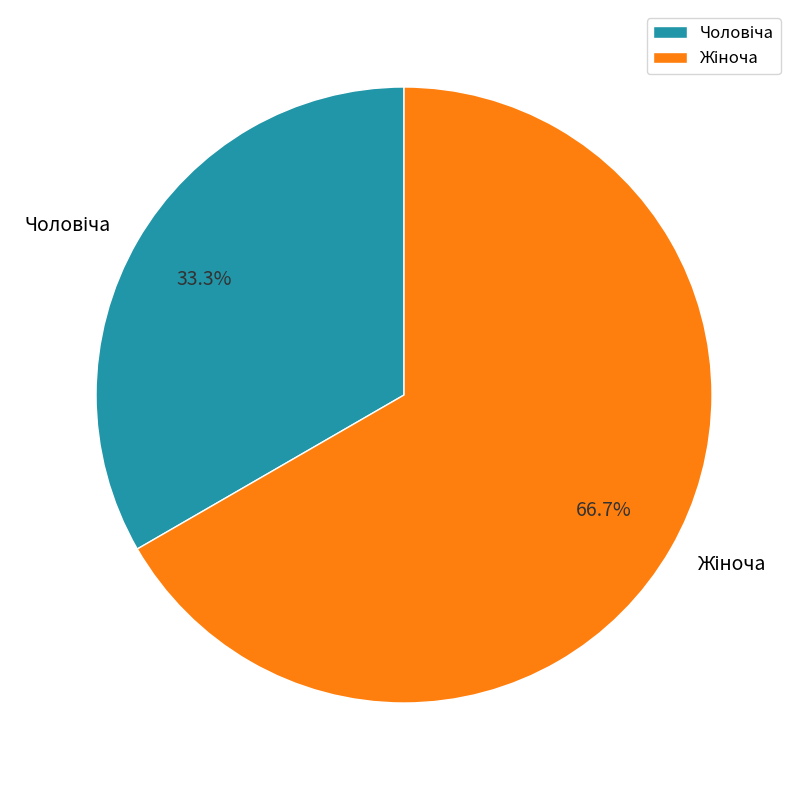

Does any single category account for the majority?

Yes